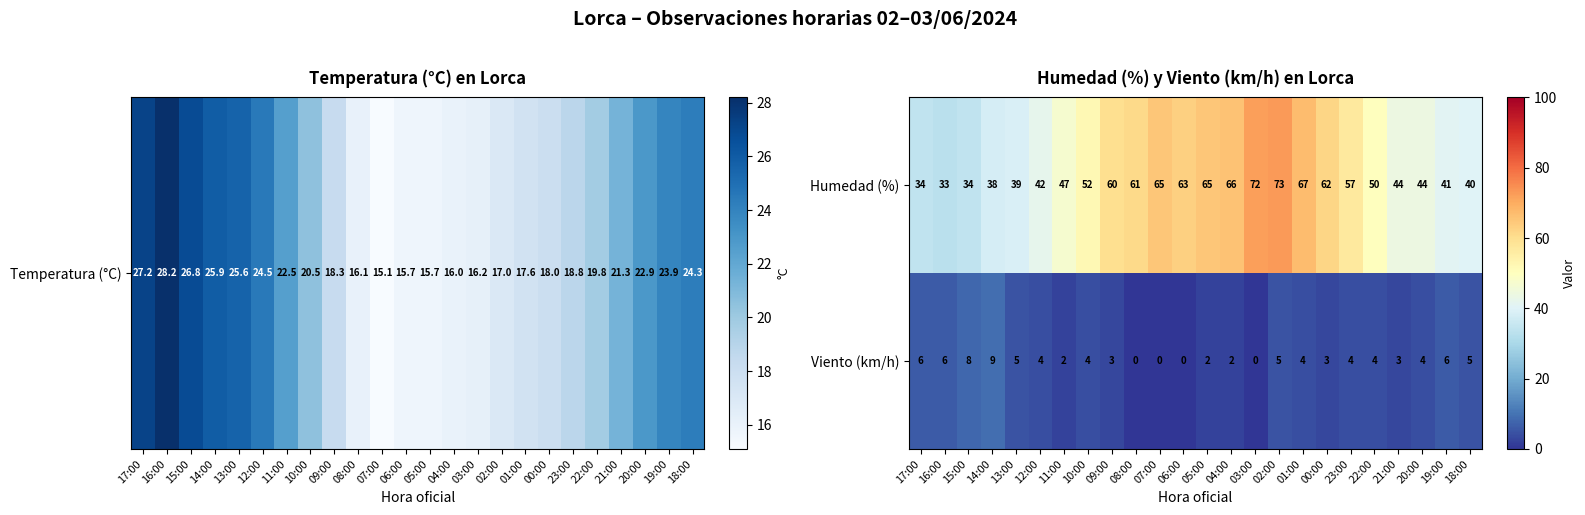

Count the number of categories in the chart.

24